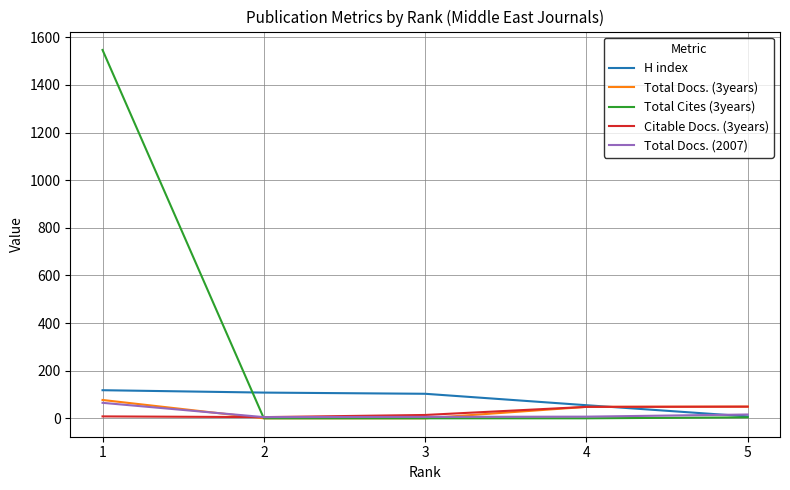

Which series has the largest range (max minus min)?

Total Cites (3years)